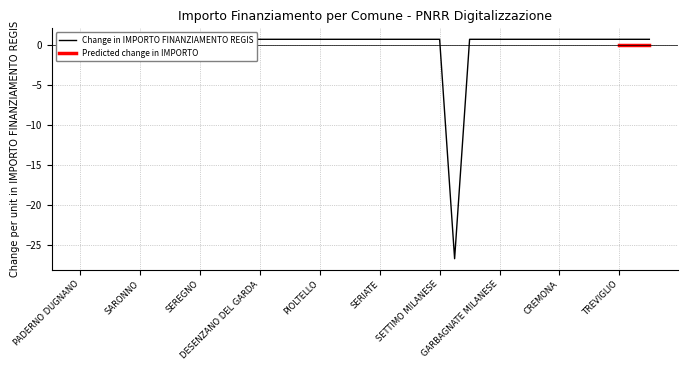

The value at GARBAGNATE MILANESE is 0.2. True or false?

False